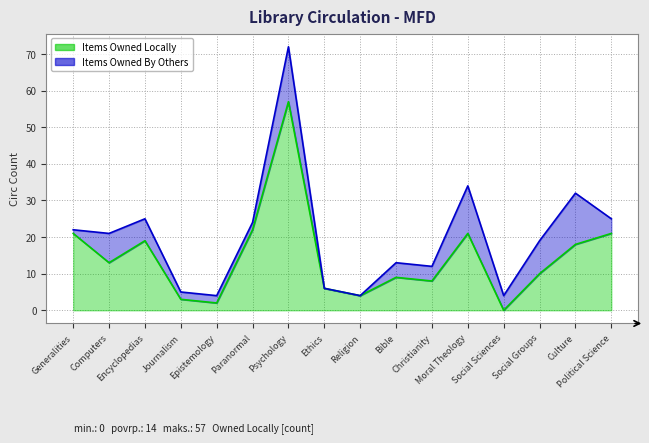

Approximately how many times larger is the value at Ethics compared to Encyclopedias?

0.3